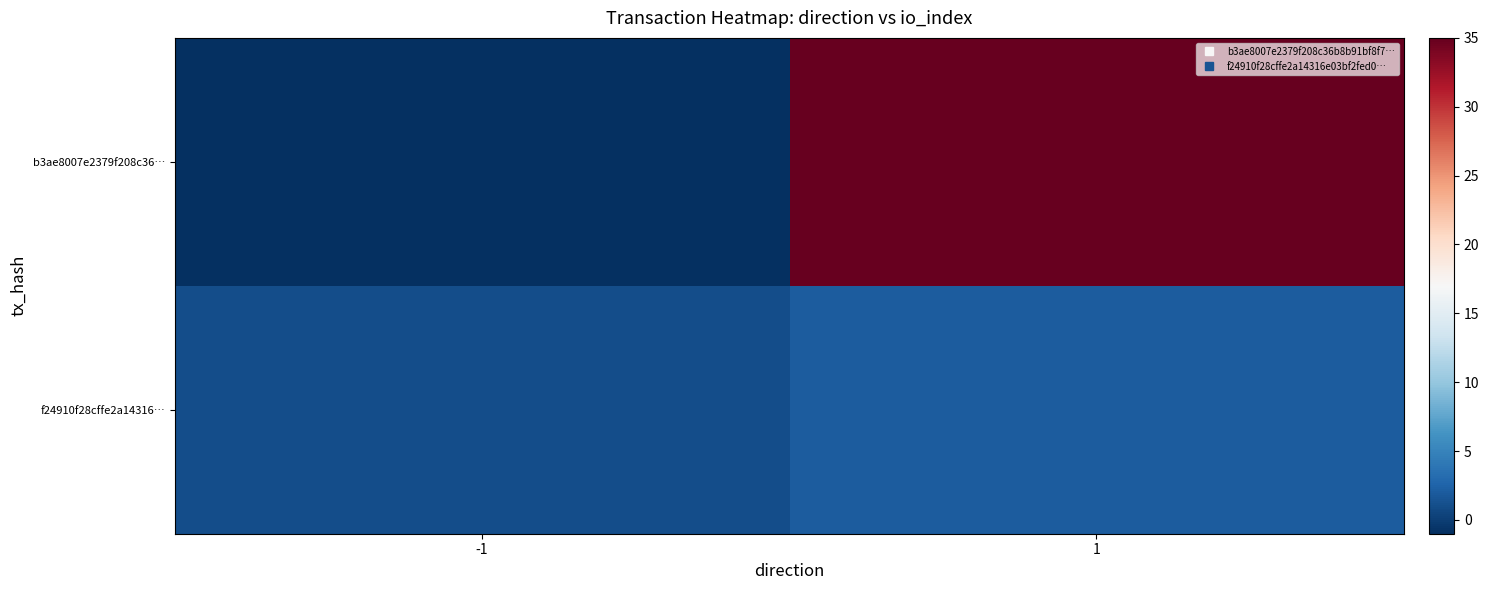

Count the number of data series in this chart.

2